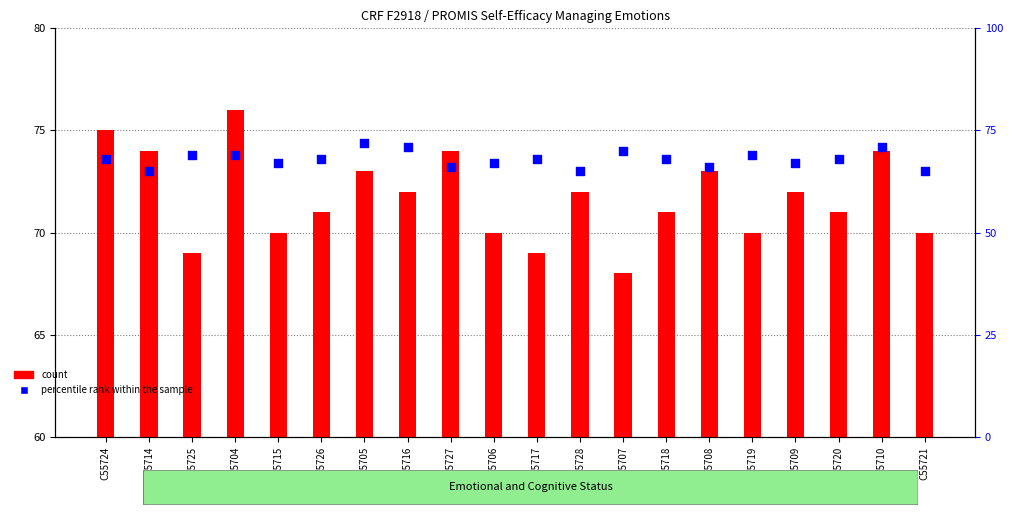

What are all the series names shown in the legend?

count, percentile rank within the sample